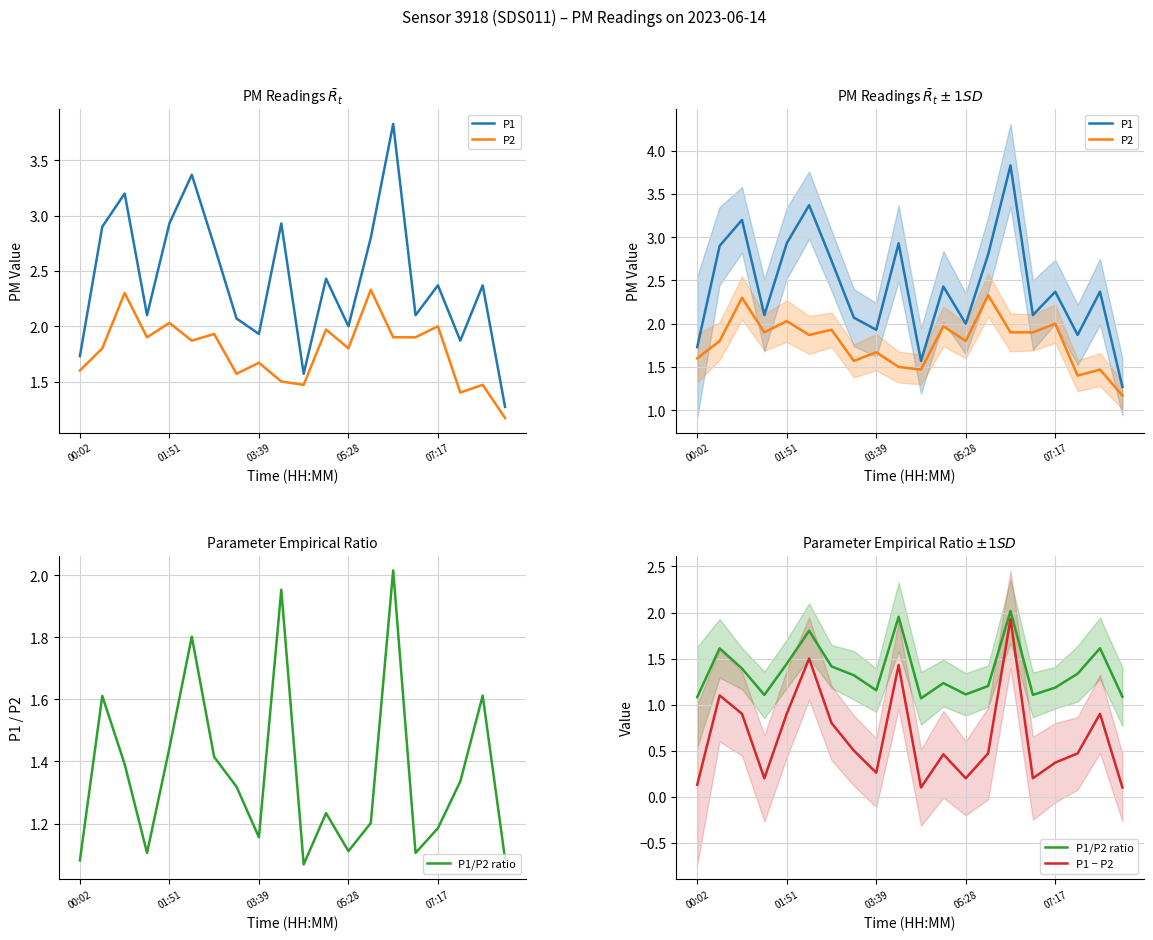

Which has a higher value, 19 or 07:17?

07:17